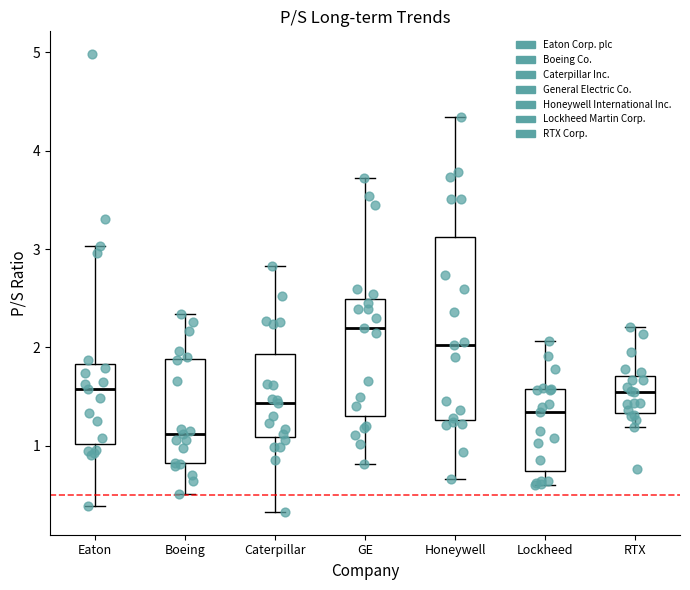

Reading left to right, transcribe this box plot: for each box, give where its median line is, the range the box spans, and where its two whiskers end, as read against the y-axis. The values are not printed on the chart, so give them approximately, as read against the axis.

Eaton: median 1.6, box 1.0 to 1.8, whiskers 0.4 to 3.0
Boeing: median 1.1, box 0.8 to 1.9, whiskers 0.5 to 2.3
Caterpillar: median 1.4, box 1.1 to 1.9, whiskers 0.3 to 2.8
GE: median 2.2, box 1.3 to 2.5, whiskers 0.8 to 3.7
Honeywell: median 2.0, box 1.3 to 3.1, whiskers 0.7 to 4.3
Lockheed: median 1.3, box 0.8 to 1.6, whiskers 0.6 to 2.1
RTX: median 1.6, box 1.3 to 1.7, whiskers 1.2 to 2.2